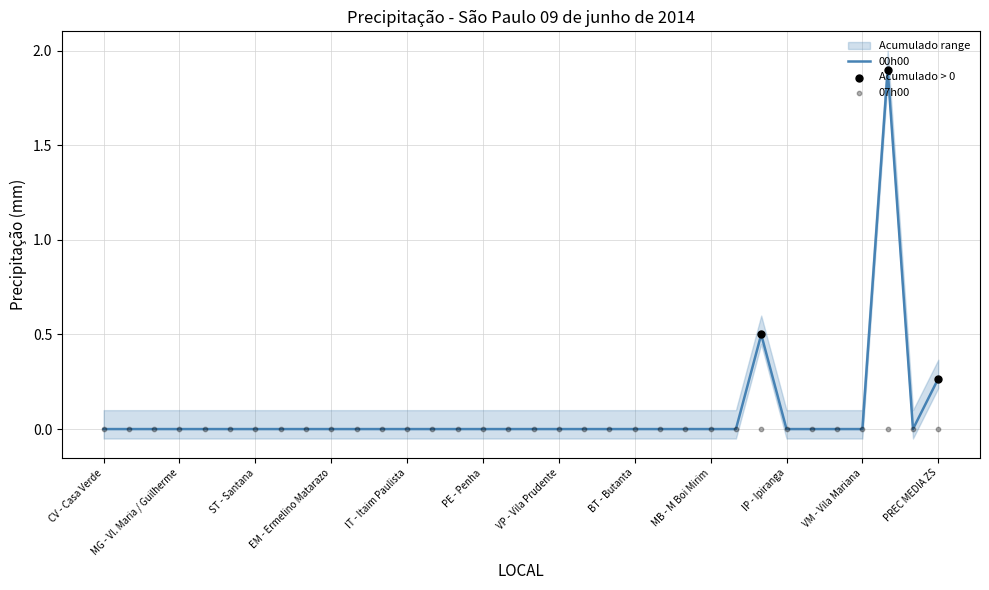

Is the value of Acumulado at 10 greater than the value of 19h00 at 31?

No